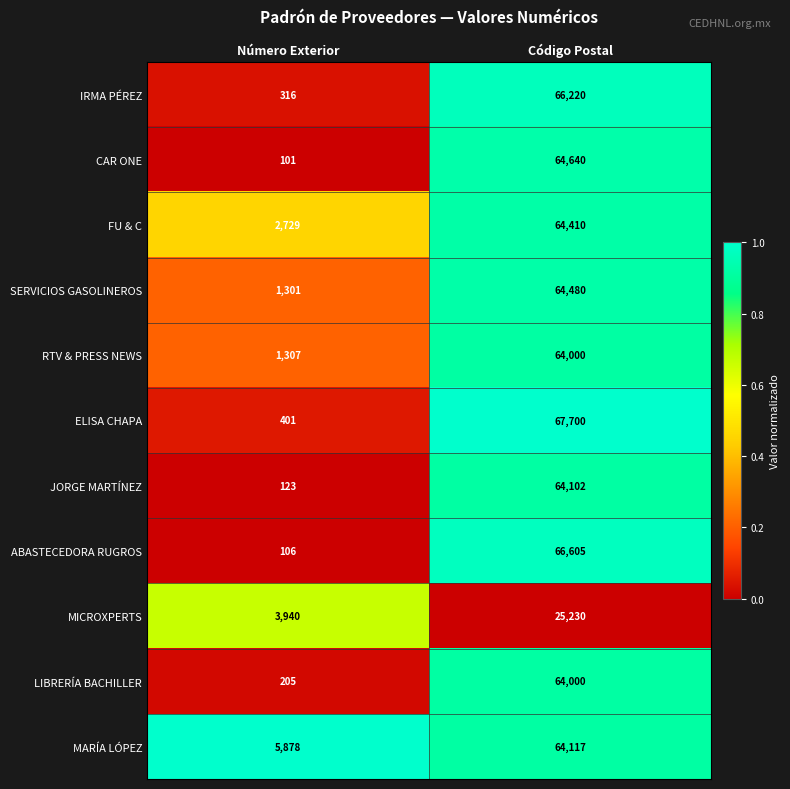

Which series has the widest spread of values?

ELISA CHAPA